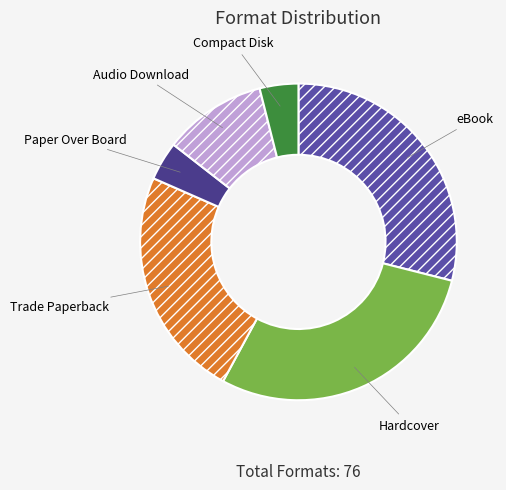

Is the sum of Hardcover and eBook greater than half?

Yes